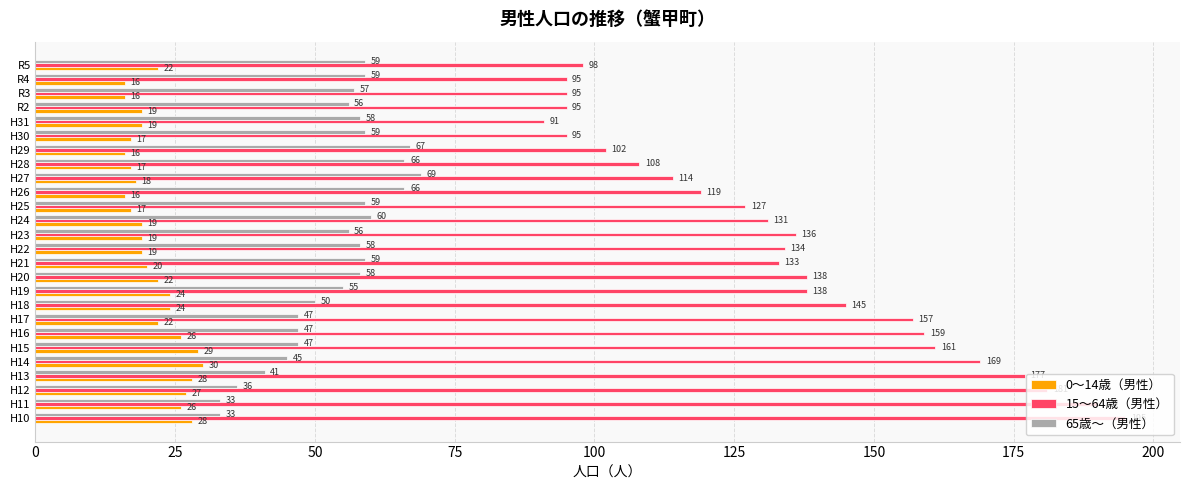

True or false: 65歳～（男性） has a value of 58 at H22.

True